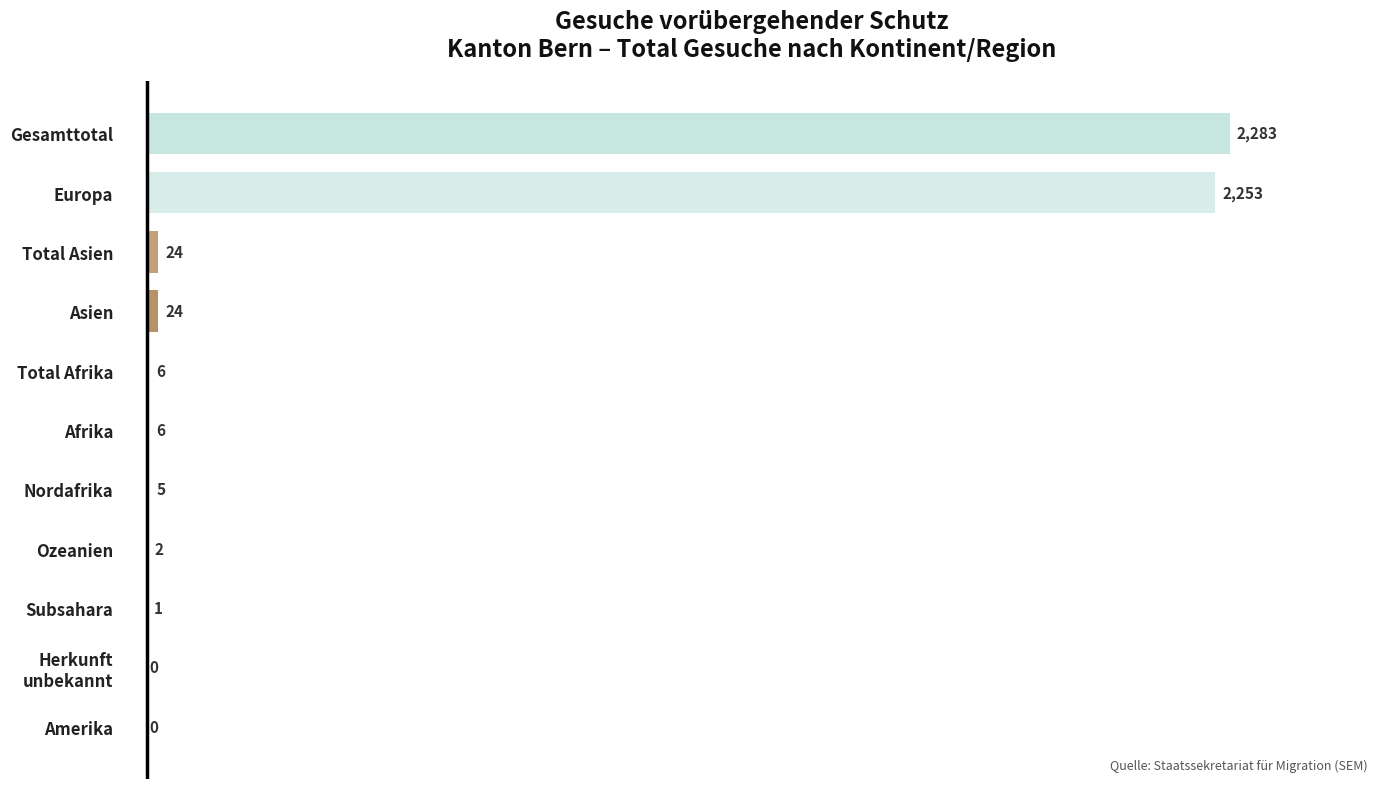

How many categories are shown in the chart?

11